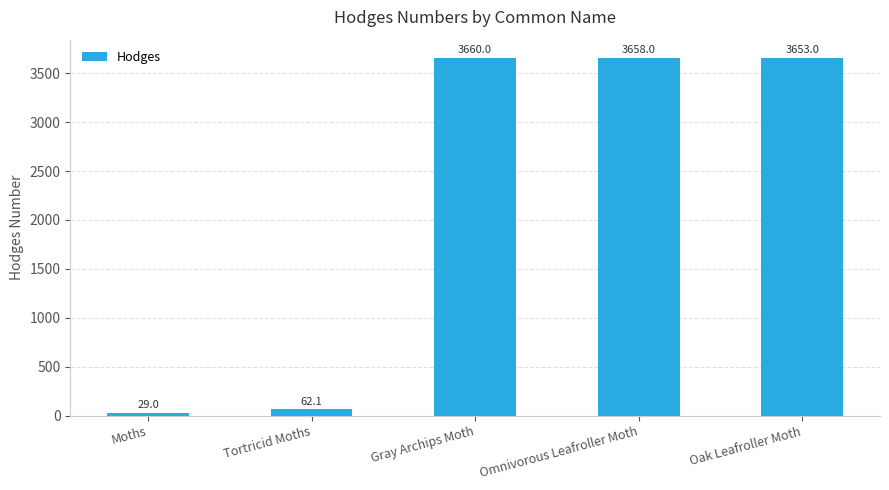

Between Tortricid Moths and Omnivorous Leafroller Moth, which is larger?

Omnivorous Leafroller Moth